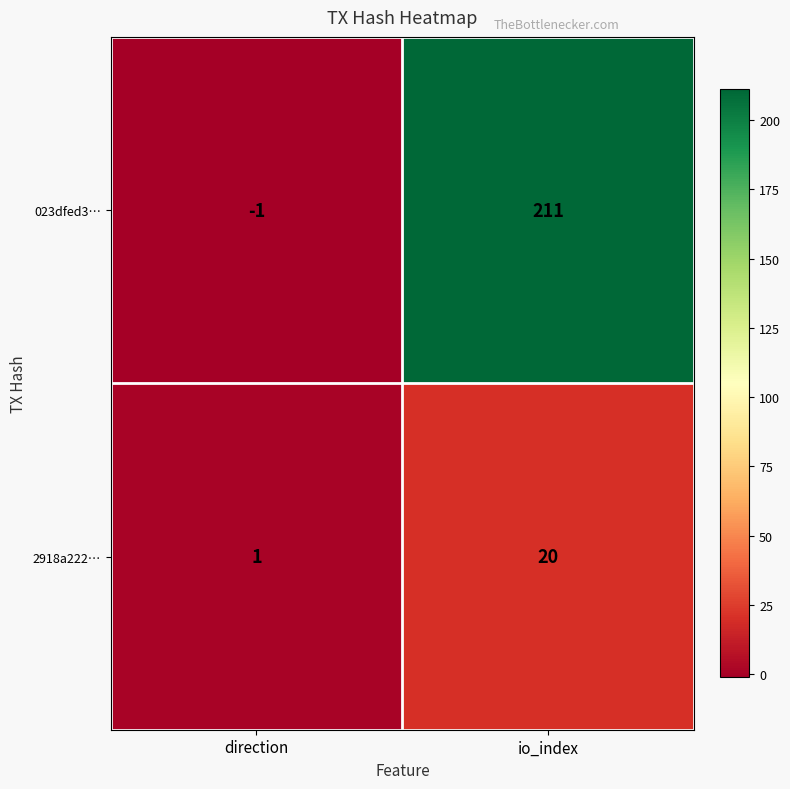

What is the difference between the 023dfed3… values at io_index and direction?

212